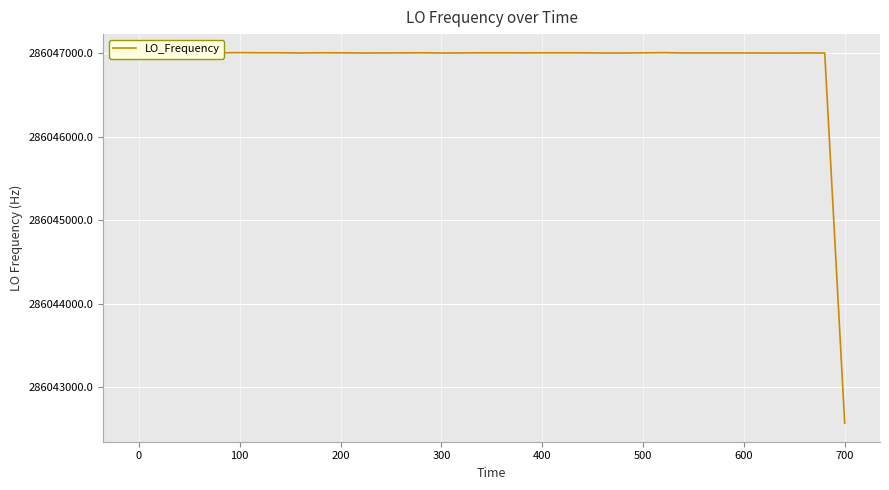

What is the difference between the maximum and minimum values?

4433.4